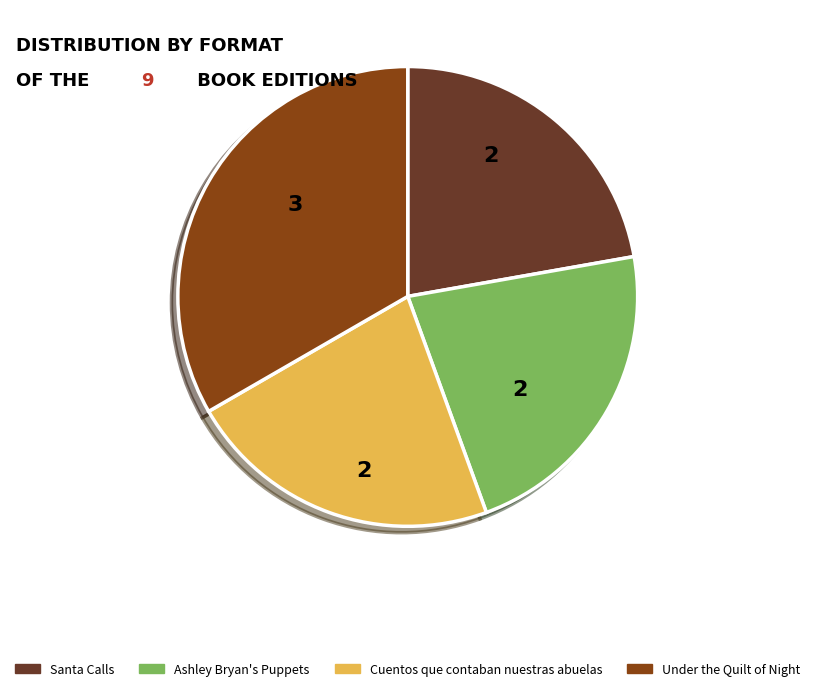

Which slice is the largest?

Under the Quilt of Night